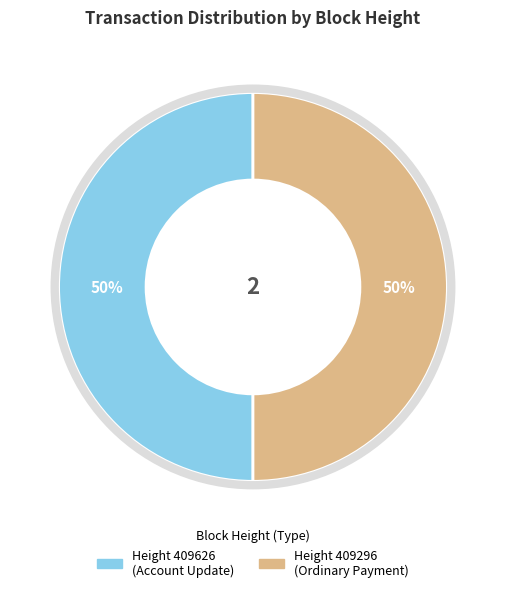

To the nearest percent, what is the average slice percentage?

50%